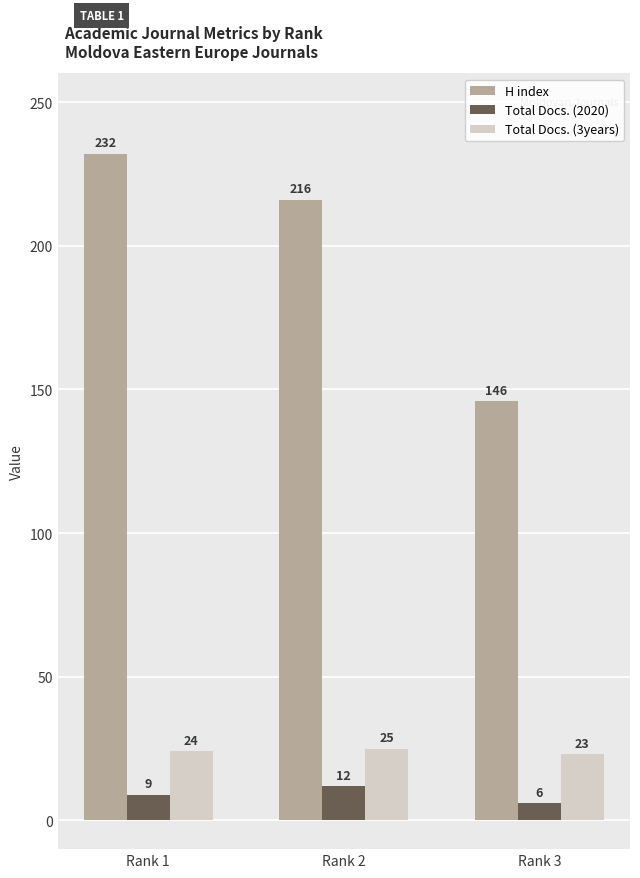

Which series has the largest total across all categories?

H index